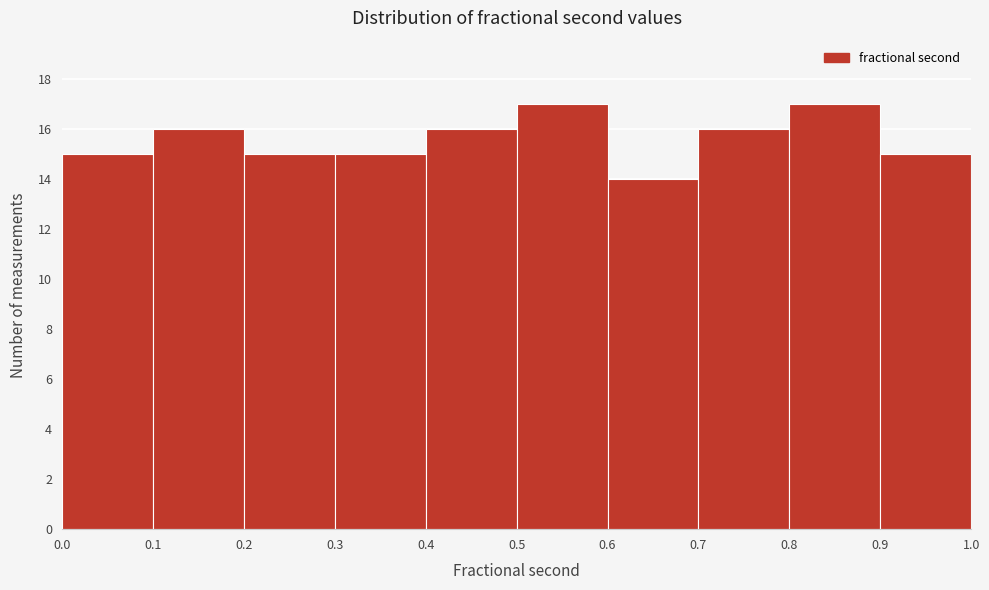

Reading left to right, transcribe this chart: for each bar, give the range it covers on the x-axis and its height. The values are not printed on the chart, so give them approximately, as read against the axis.

0.0 to 0.1: 15
0.1 to 0.2: 16
0.2 to 0.3: 15
0.3 to 0.4: 15
0.4 to 0.5: 16
0.5 to 0.6: 17
0.6 to 0.7: 14
0.7 to 0.8: 16
0.8 to 0.9: 17
0.9 to 1.0: 15